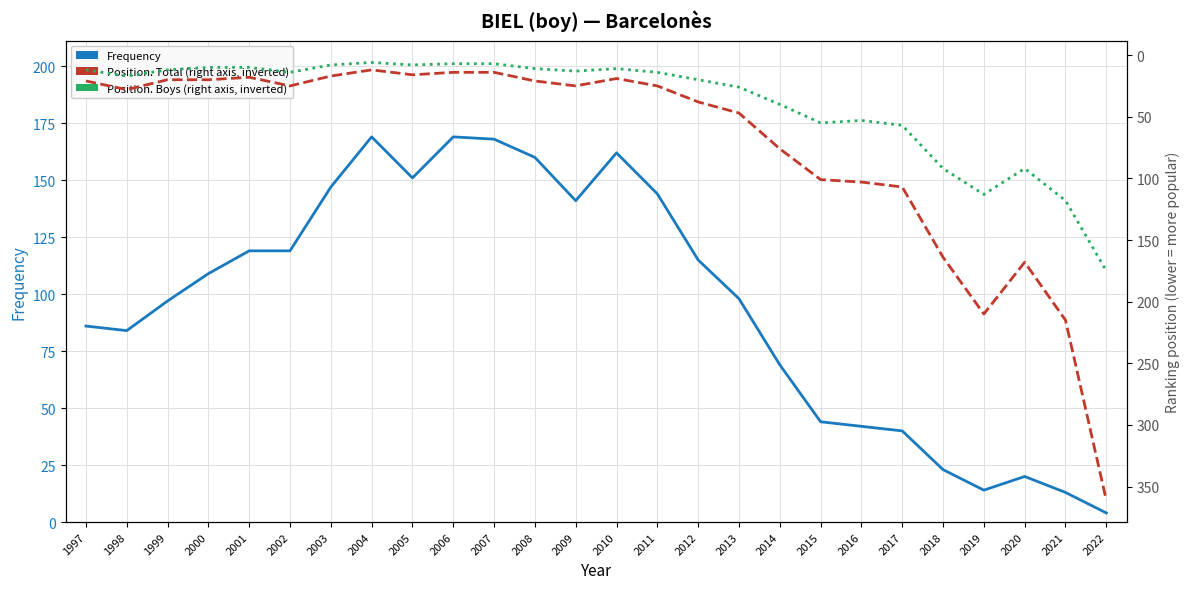

How many distinct data groups are displayed?

3